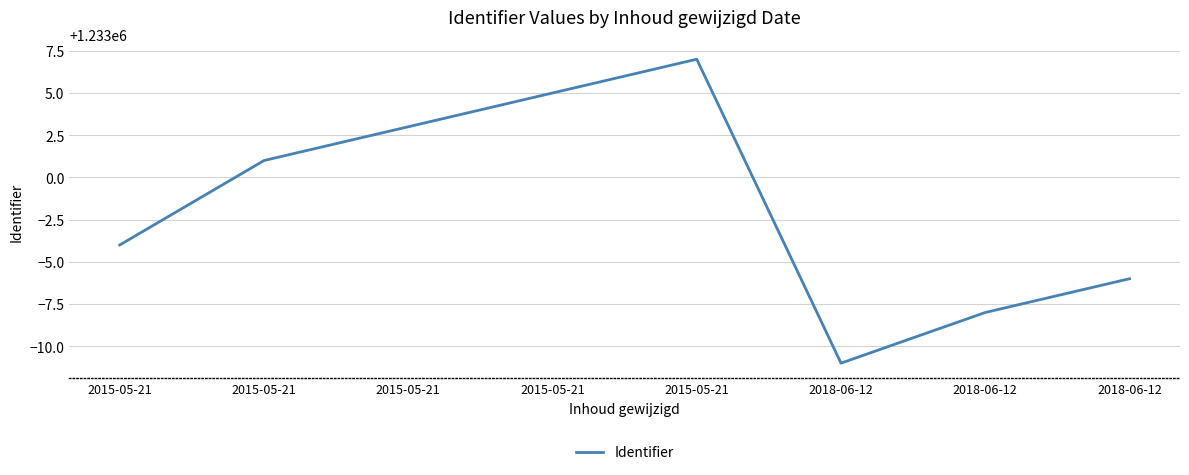

Read the value at 2018-06-12, to the nearest 10.

1232990